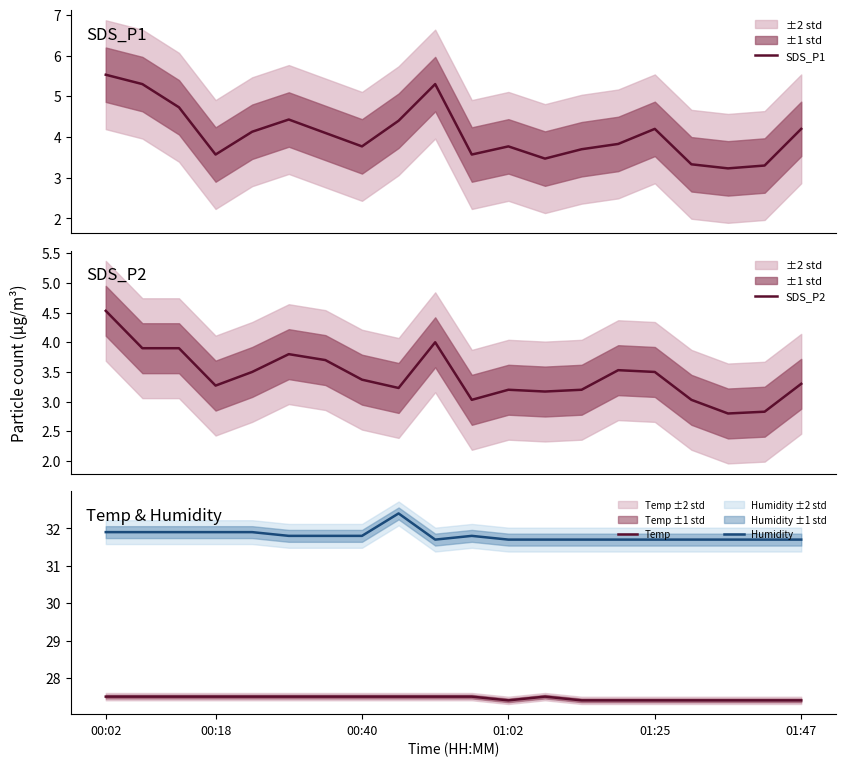

What are all the series names shown in the legend?

SDS_P1, SDS_P2, Temp, Humidity